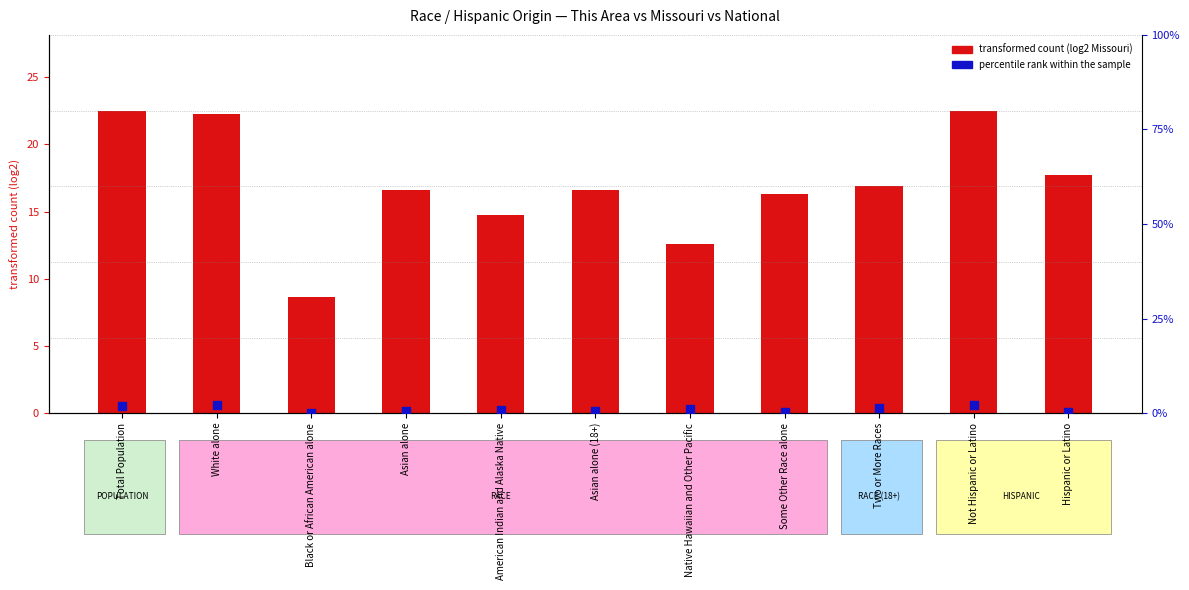

At which category is the sum across all series the highest?

Not Hispanic or Latino